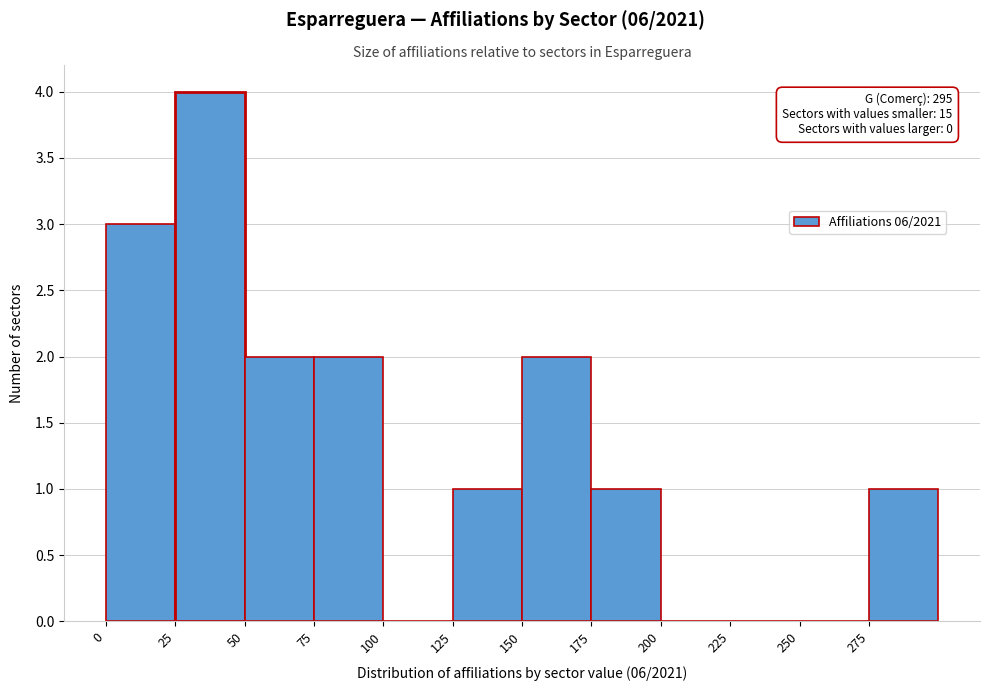

Over which range of the x-axis is the bar tallest?

25 to 50